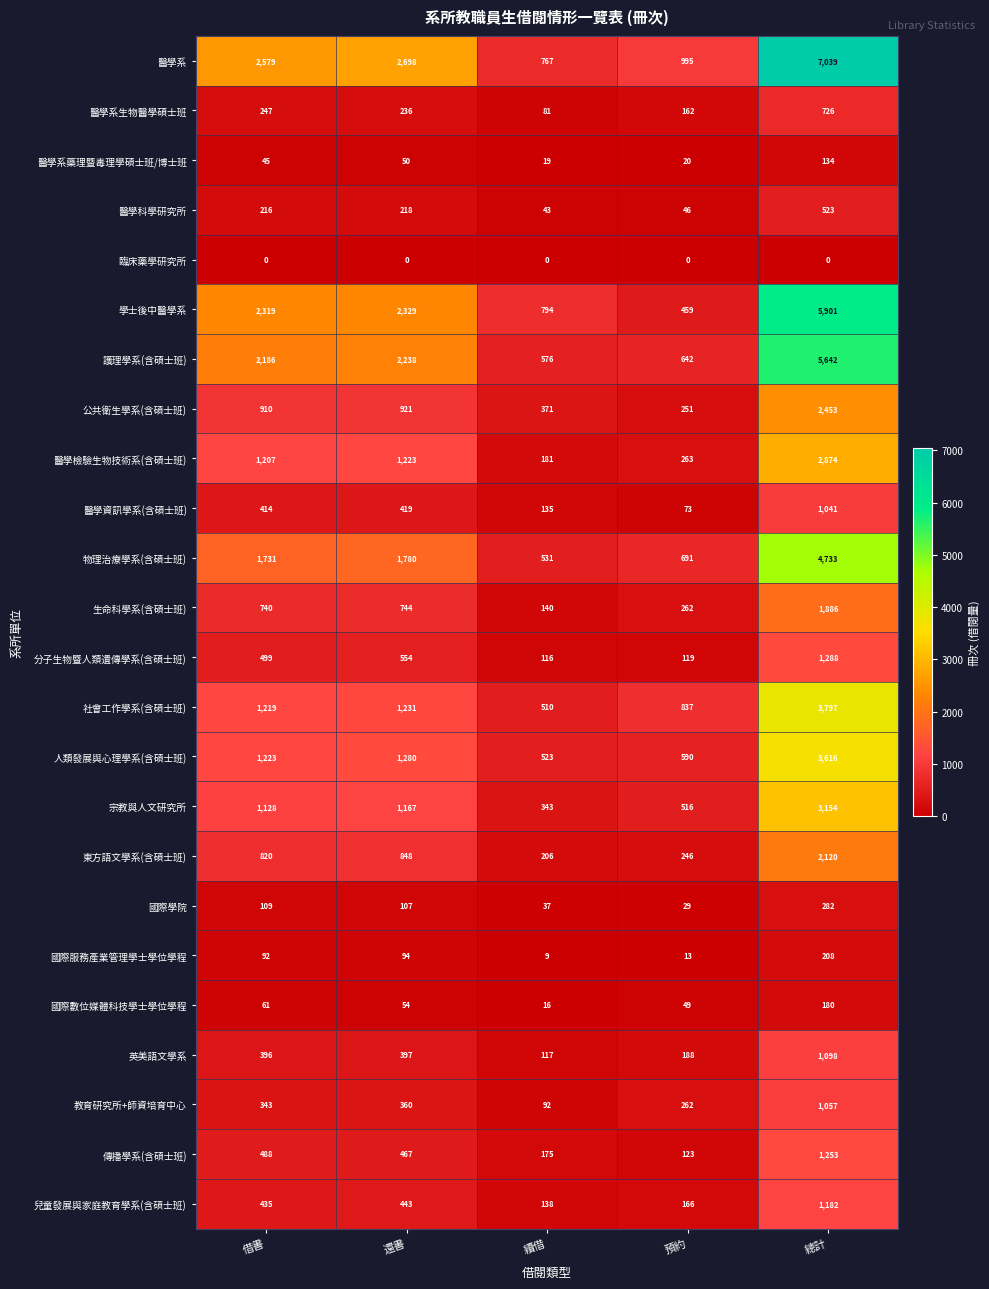

What is the difference between the highest and lowest values at 借書?

2579